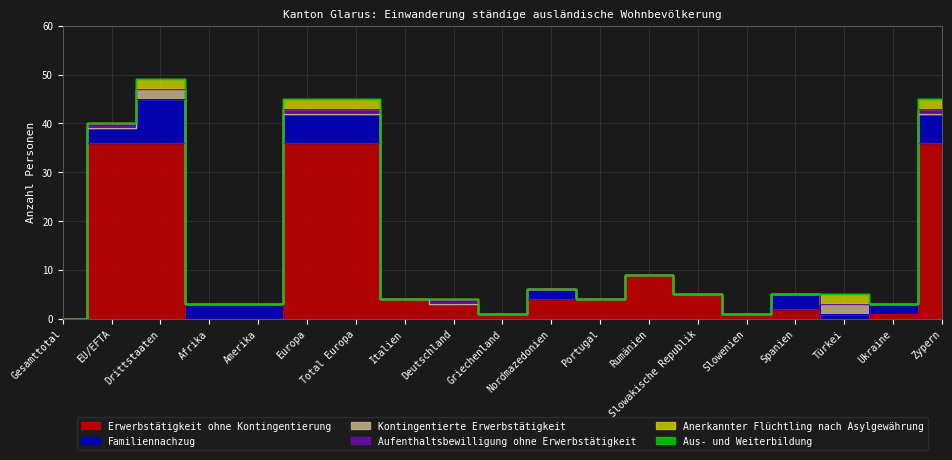

True or false: Familiennachzug has a value of 6 at Zypern.

True